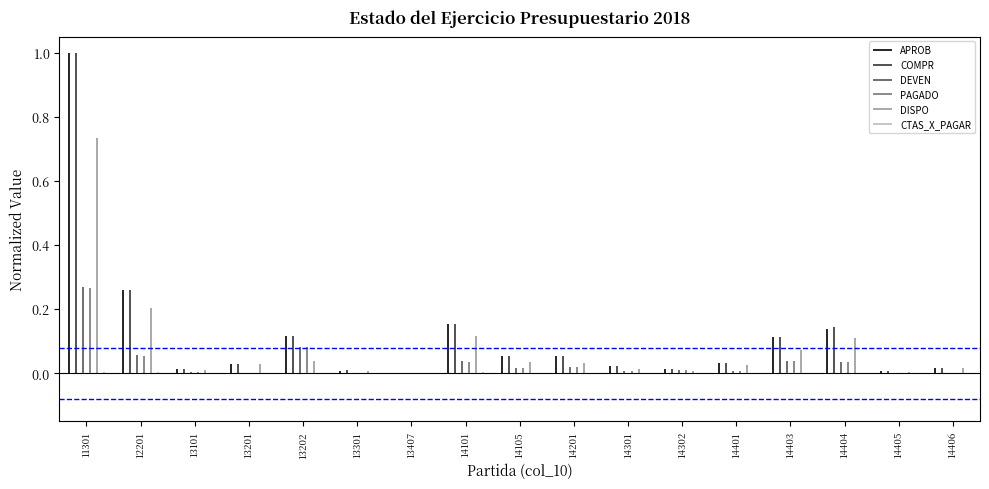

What are all the series names shown in the legend?

APROB, COMPR, DEVEN, PAGADO, DISPO, CTAS_X_PAGAR